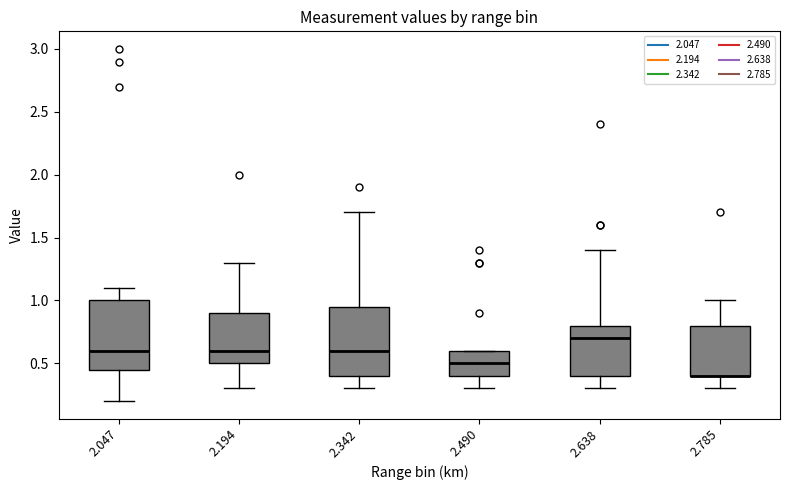

Where does the lower whisker of the box at x = 2.785 end on the y-axis? The values are not printed on the chart, so give them approximately, as read against the axis.

0.30